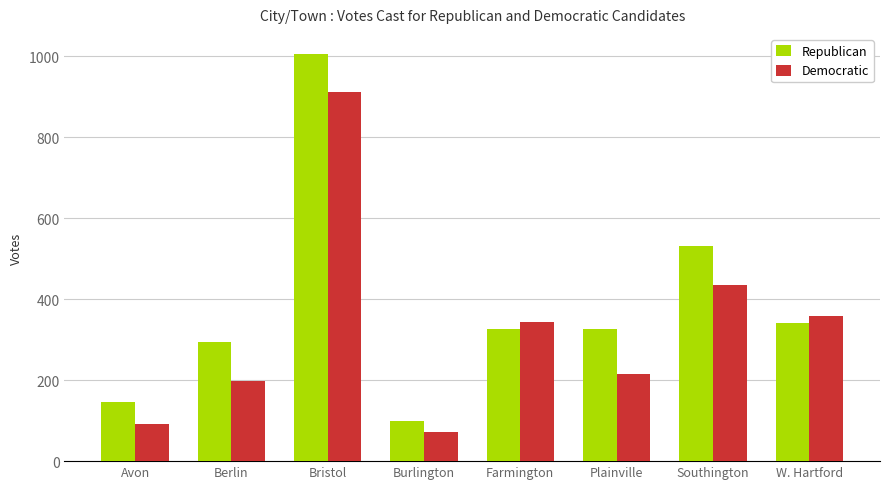

The Democratic series shows 124 at Berlin. True or false?

False